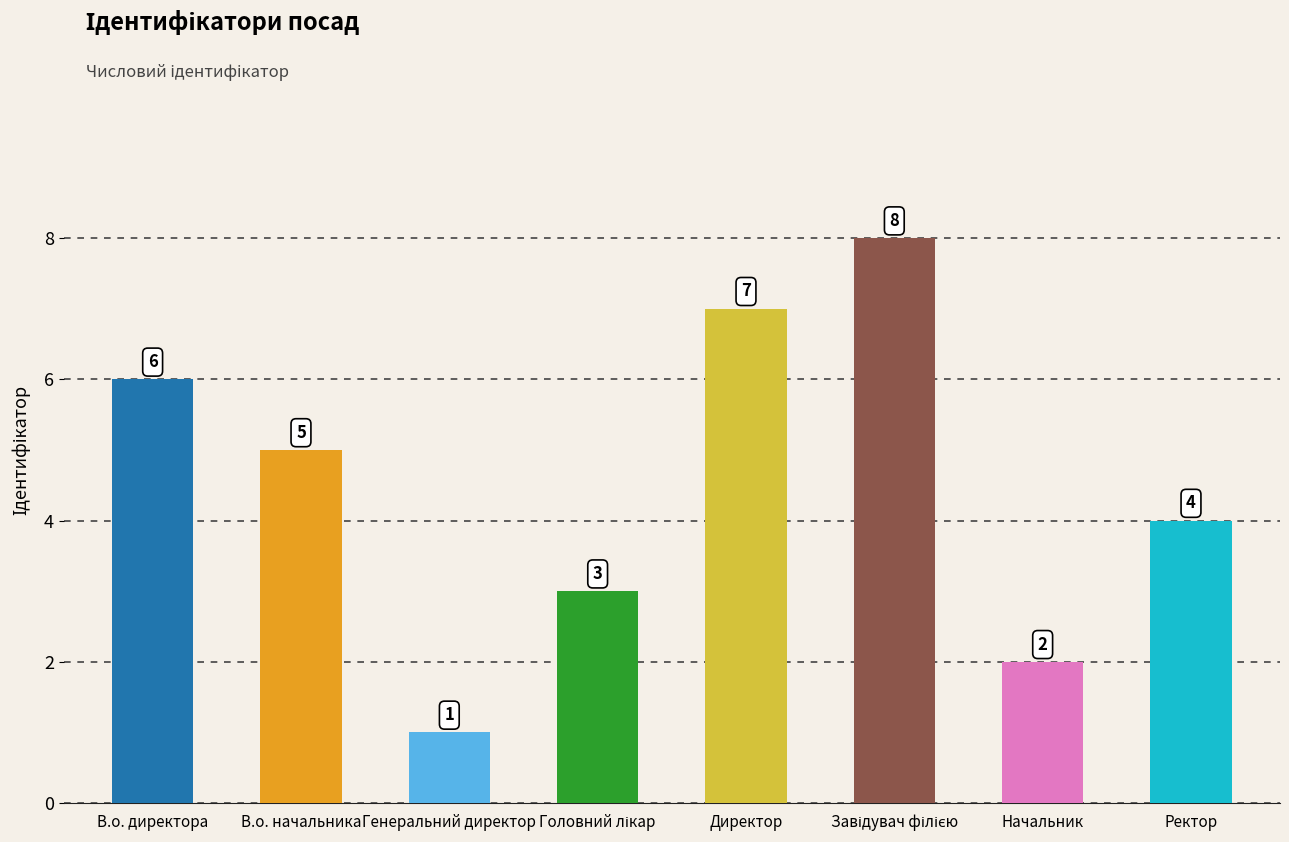

Does the chart contain any negative values?

No